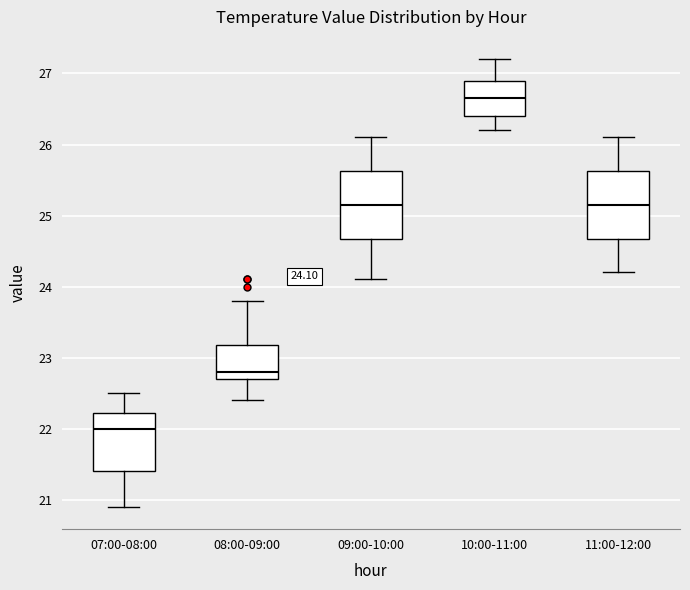

Which box has the highest median line?

10:00-11:00